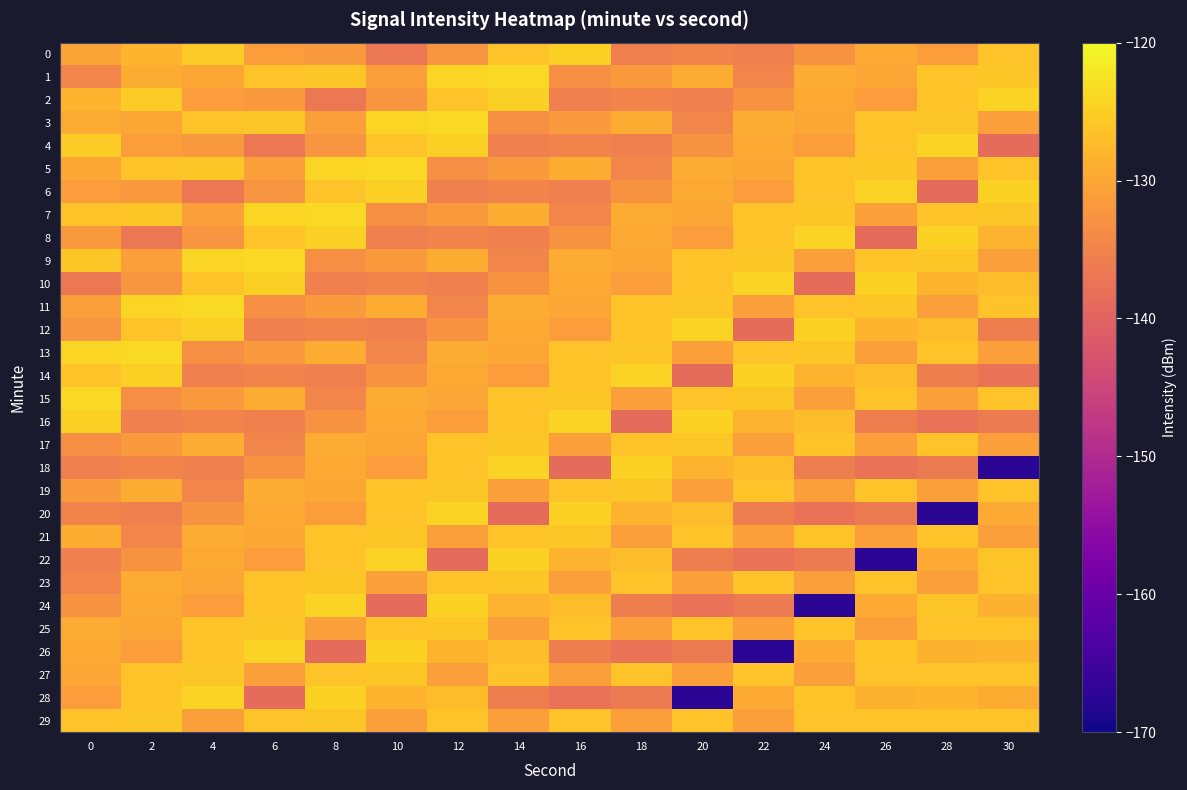

Between 2 and 22, which is larger?

2